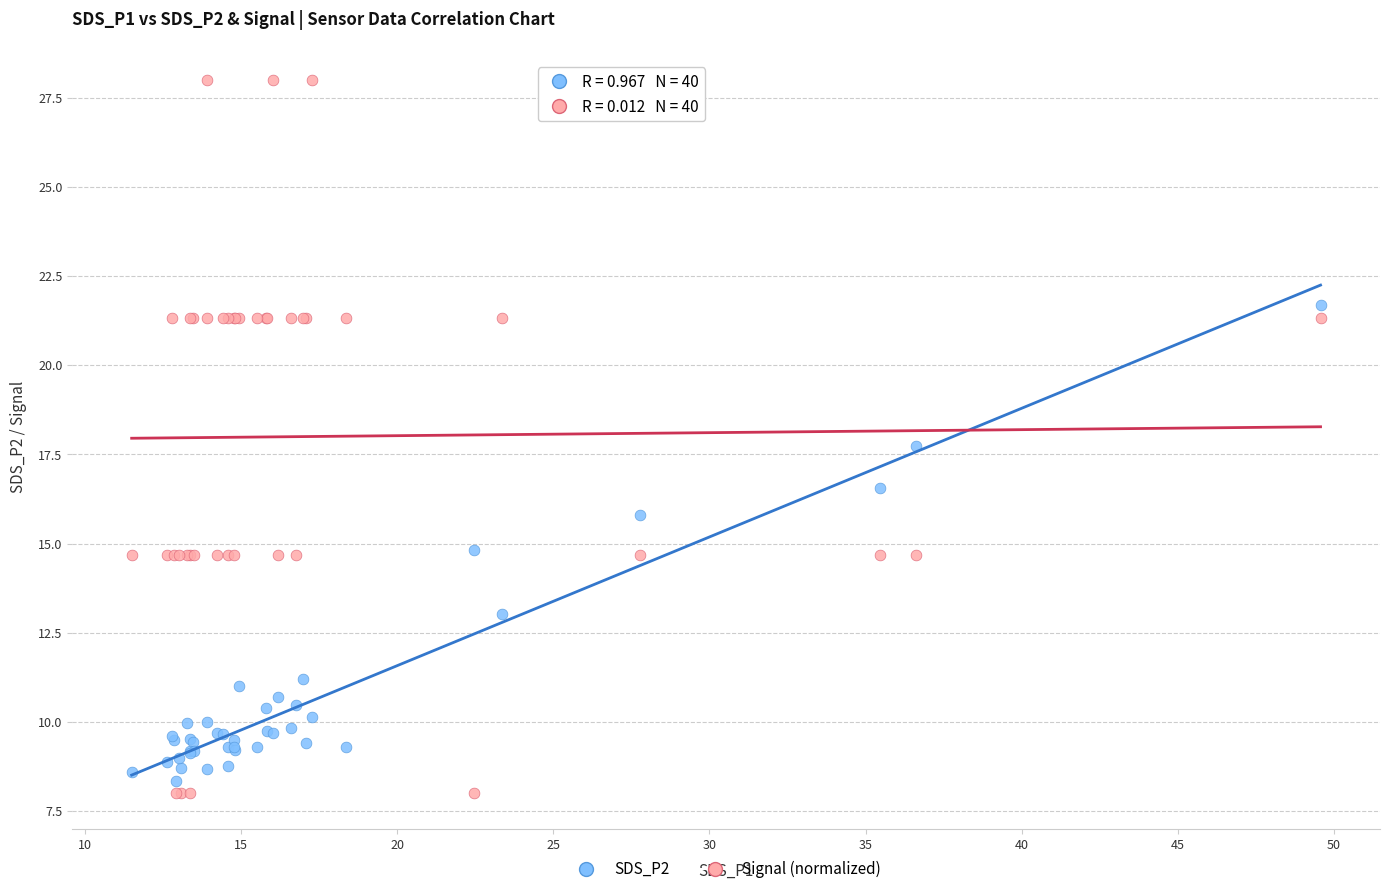

Across all series, what Y value is closest to 18?

17.7